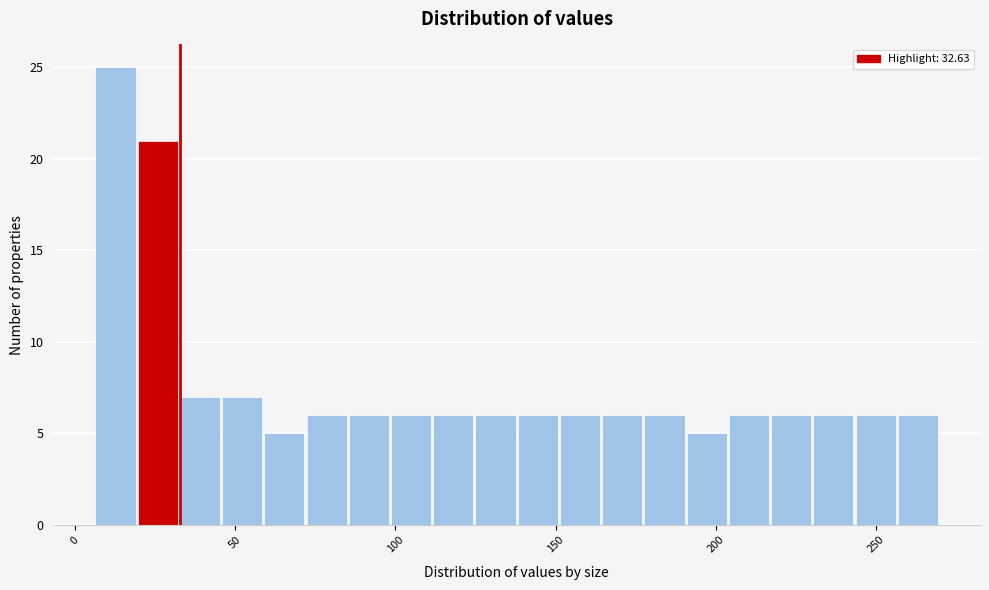

Around what value on the x-axis is the tallest bar? Give the approximate position of its centre, as read against the axis.

15